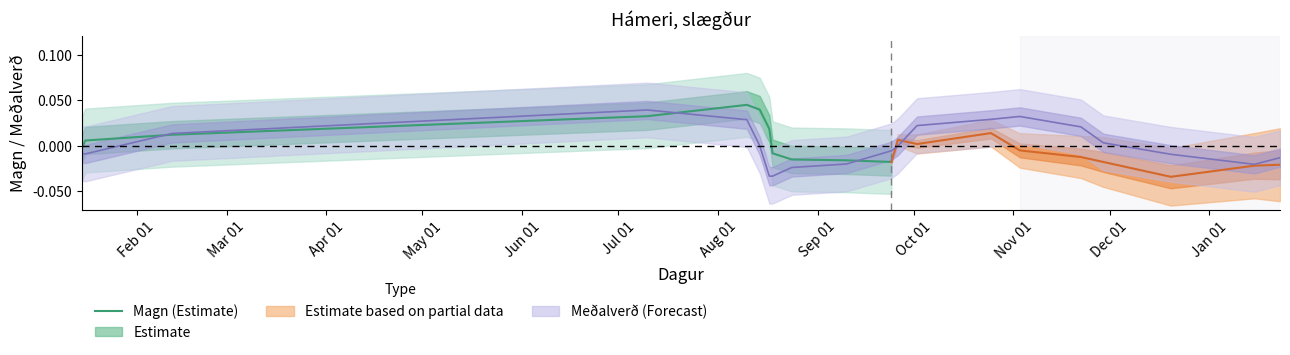

True or false: the data shows -0.0 at Oct 01.

True